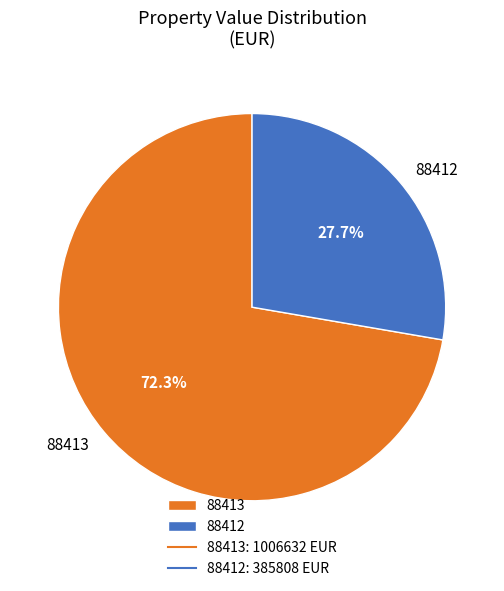

Which slice is the smallest?

88412